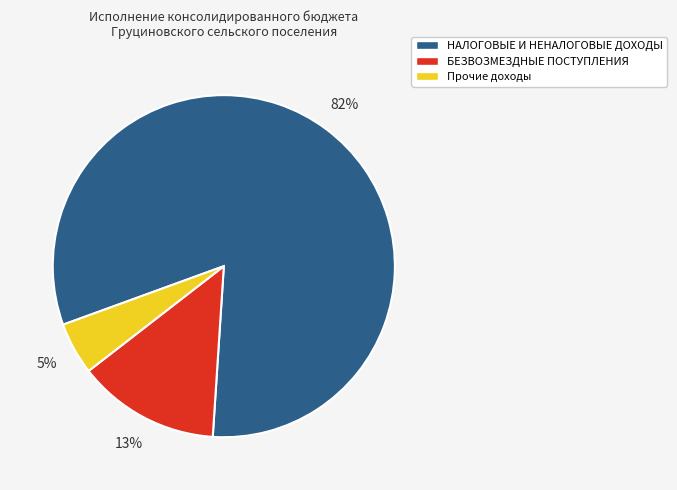

True or false: БЕЗВОЗМЕЗДНЫЕ ПОСТУПЛЕНИЯ accounts for 13% of the total.

True